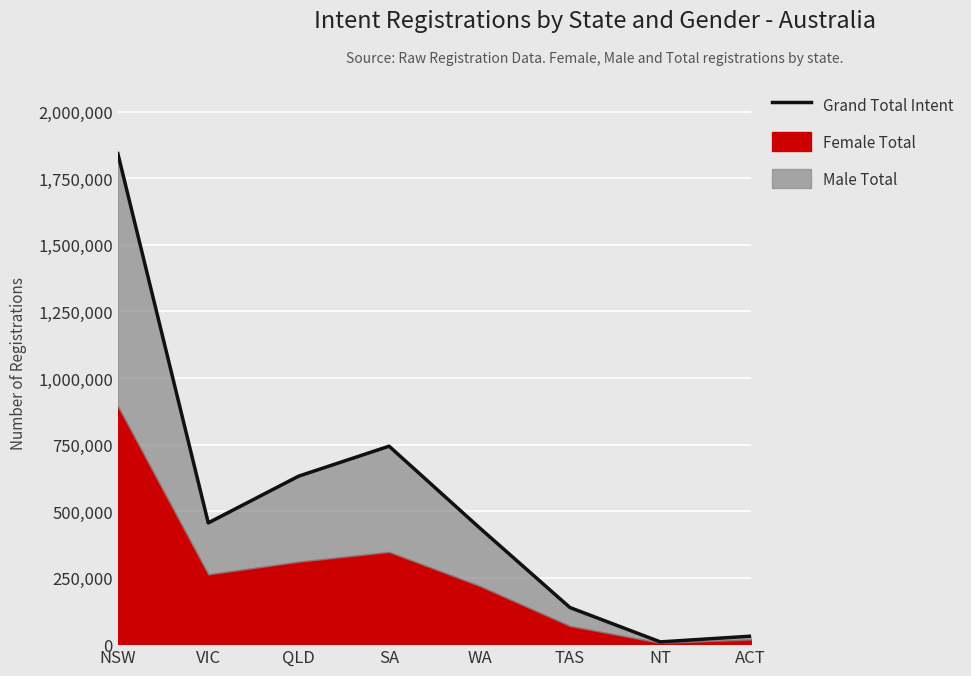

What is the difference between the maximum and minimum values?

1834844